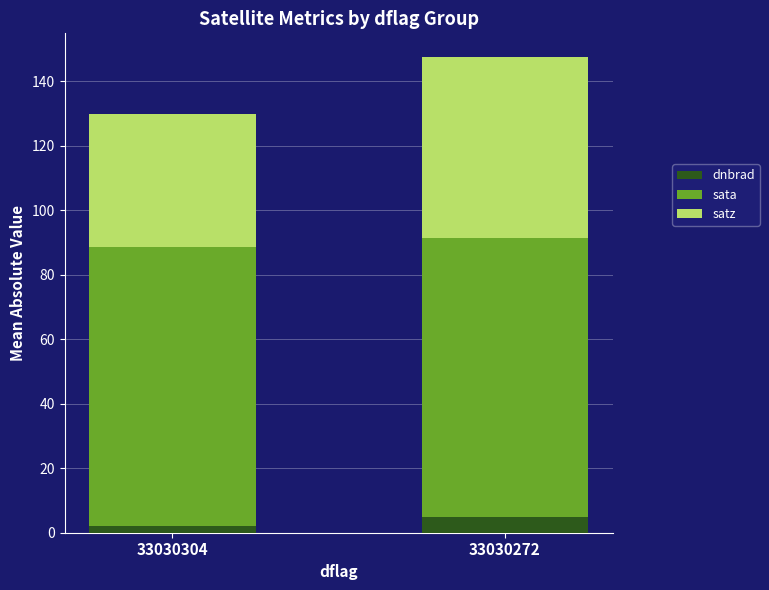

What is the total value across all series at 33030272?

147.5